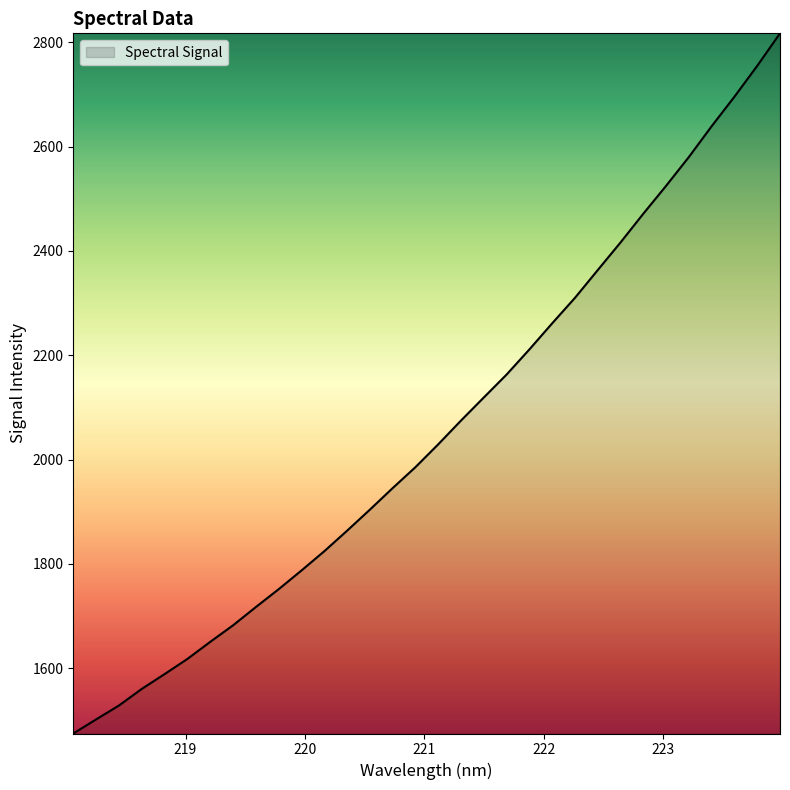

What is the greatest value displayed?

2817.2